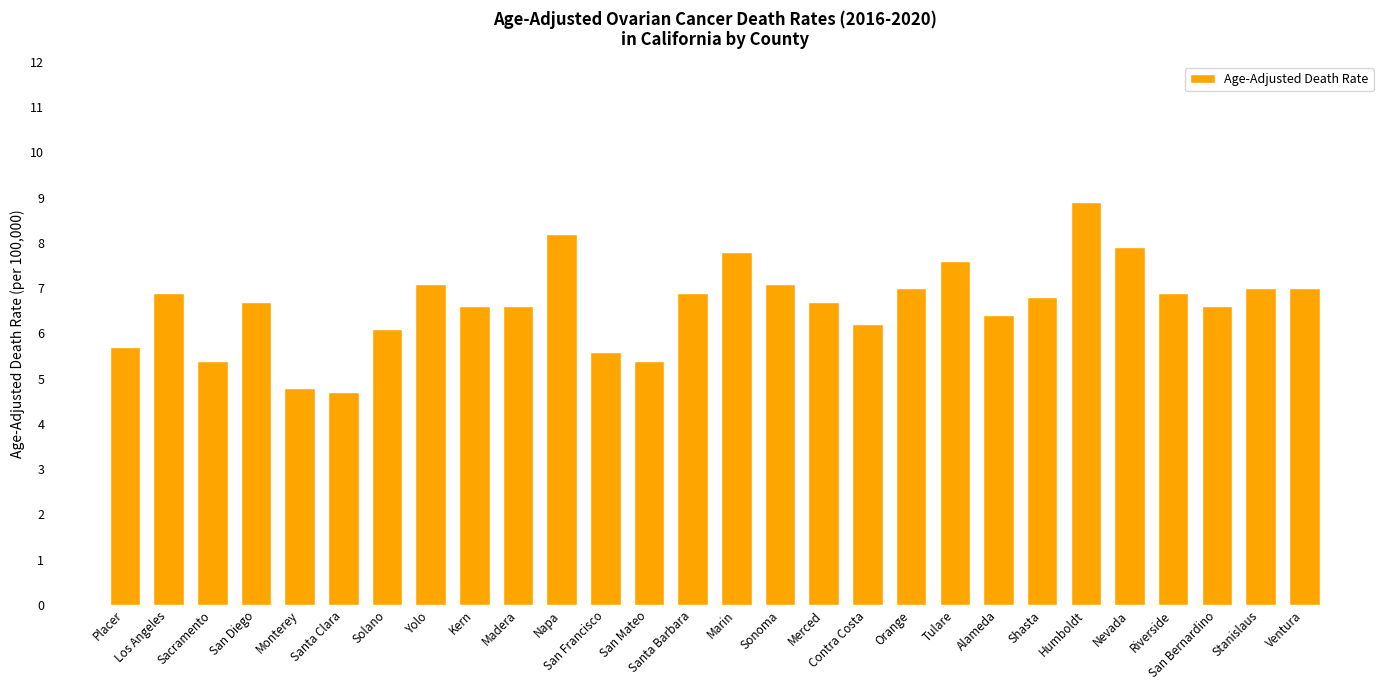

What is the value of the 22nd bar from the left?

6.8